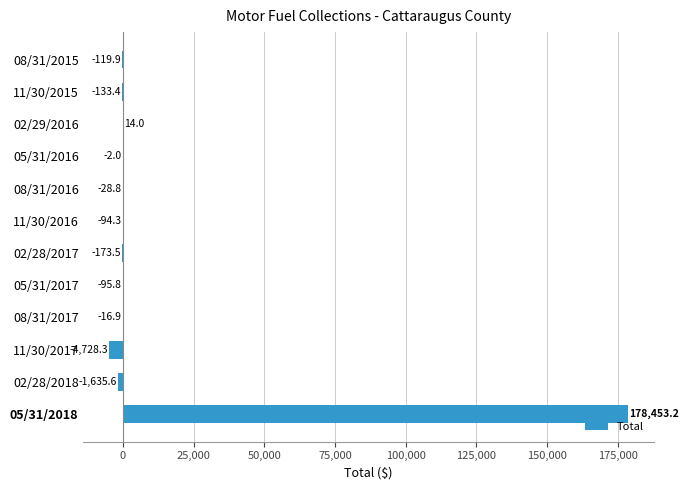

What is the sum of the values at 05/31/2017 and 02/28/2018?

-1731.4